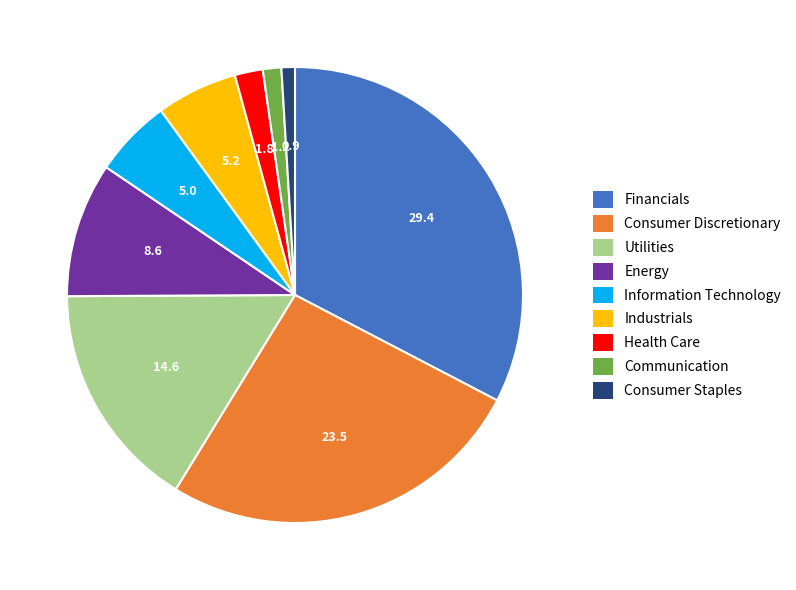

The Industrials slice represents 6% of the pie. True or false?

True